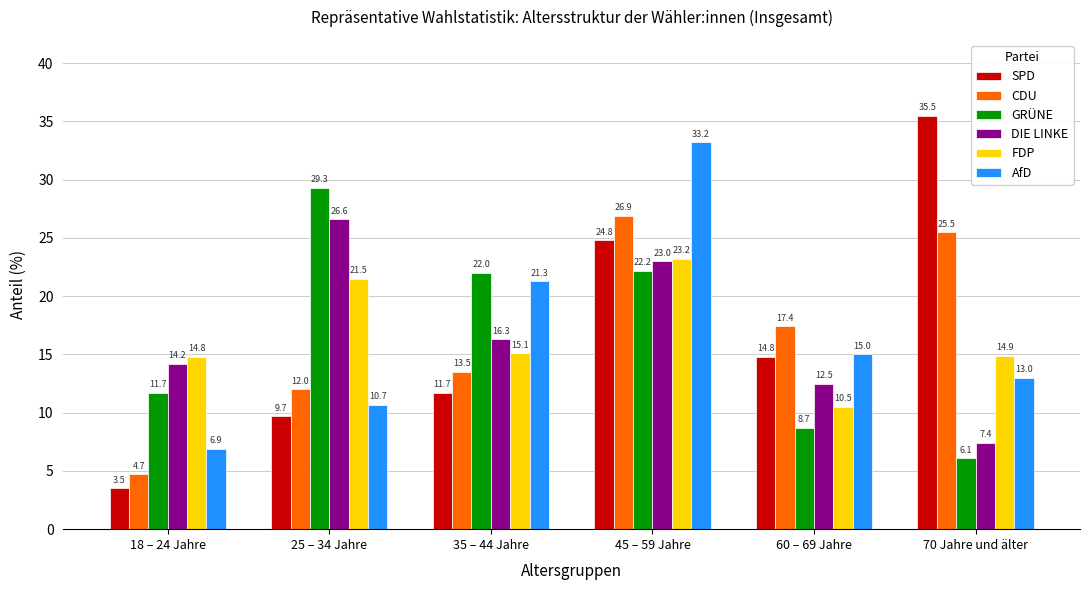

True or false: SPD has a value of 24.8 at 45 – 59 Jahre.

True